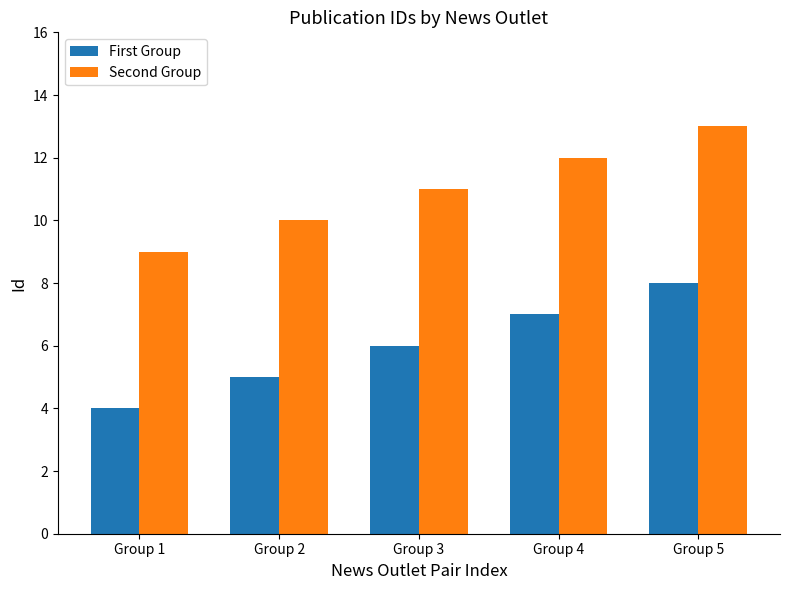

At which category is the sum across all series the highest?

Group 5